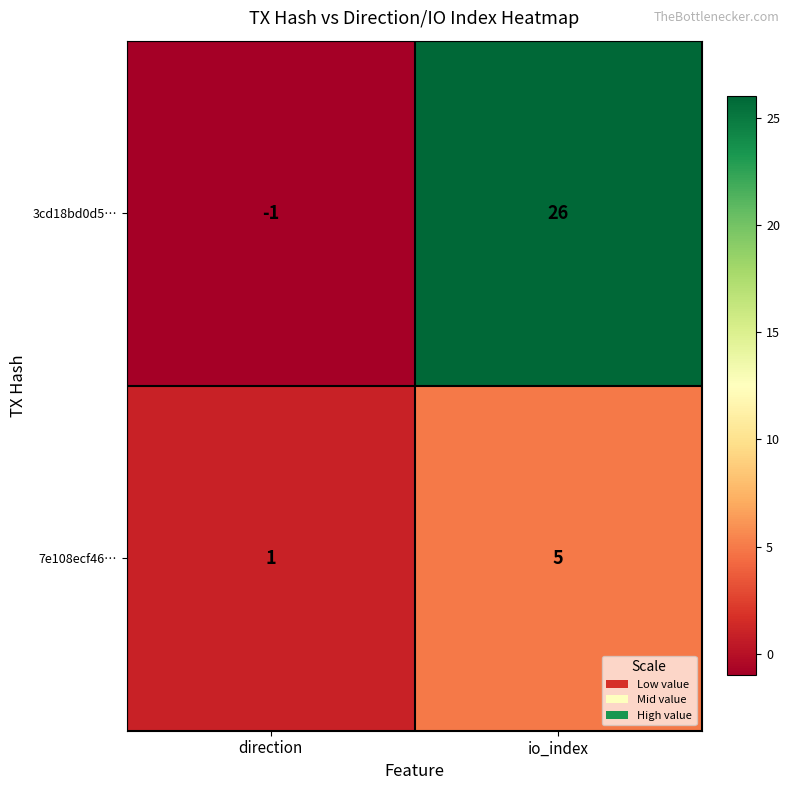

Reading left to right, transcribe all the data shown in this chart.

3cd18bd0d5…: -1	26
7e108ecf46…: 1	5